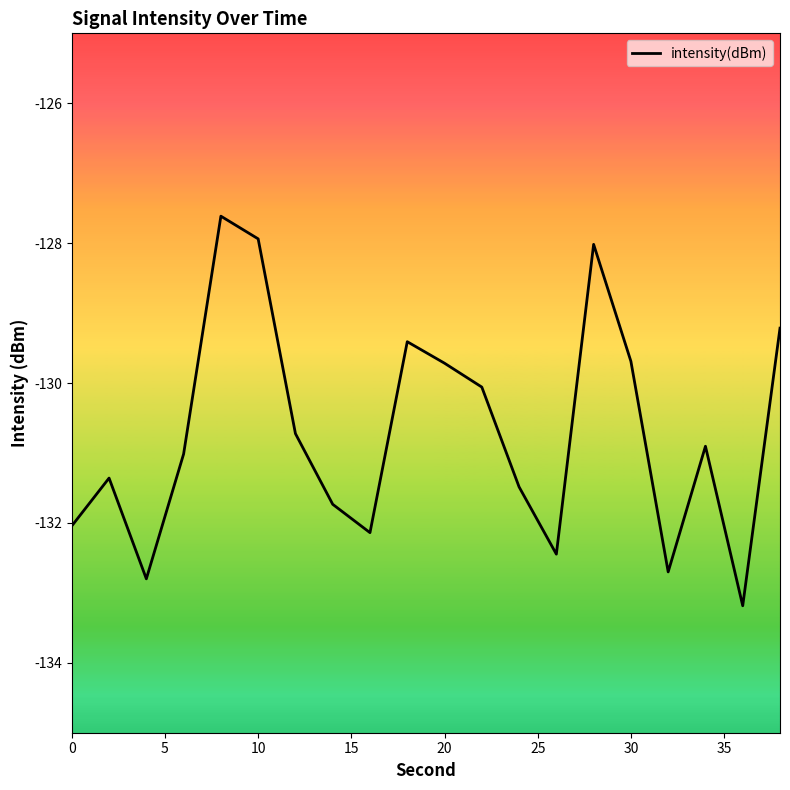

What is the difference between the maximum and minimum values?

5.6